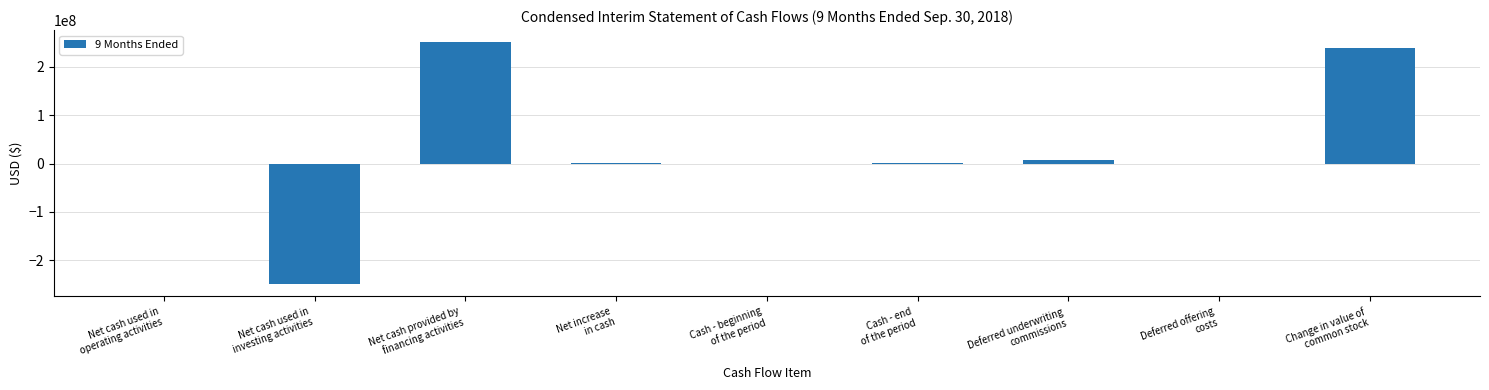

What is the sum of all values?

250378392